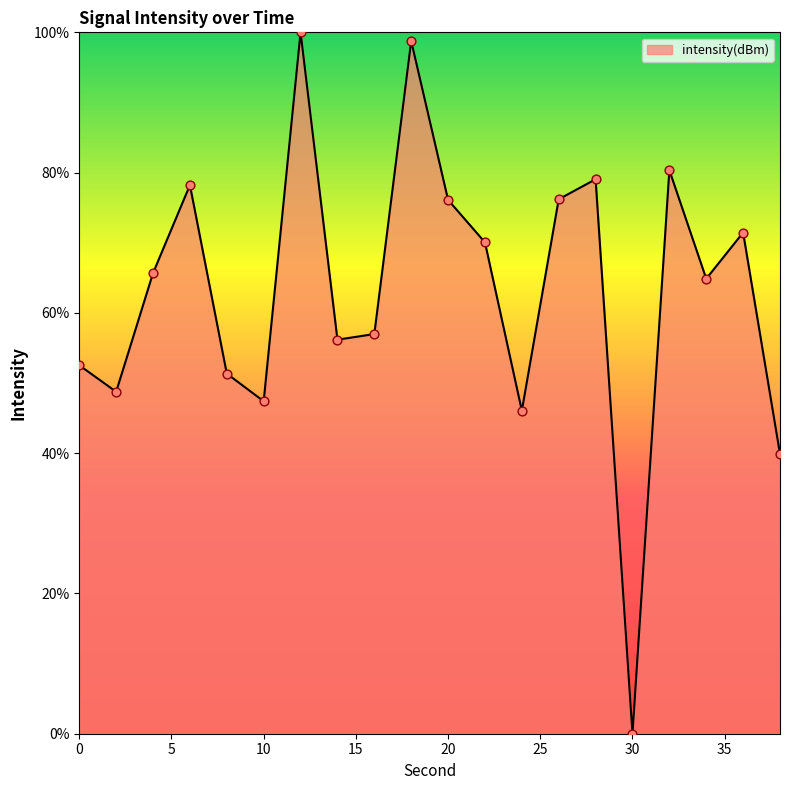

What is the greatest value displayed?

100.0